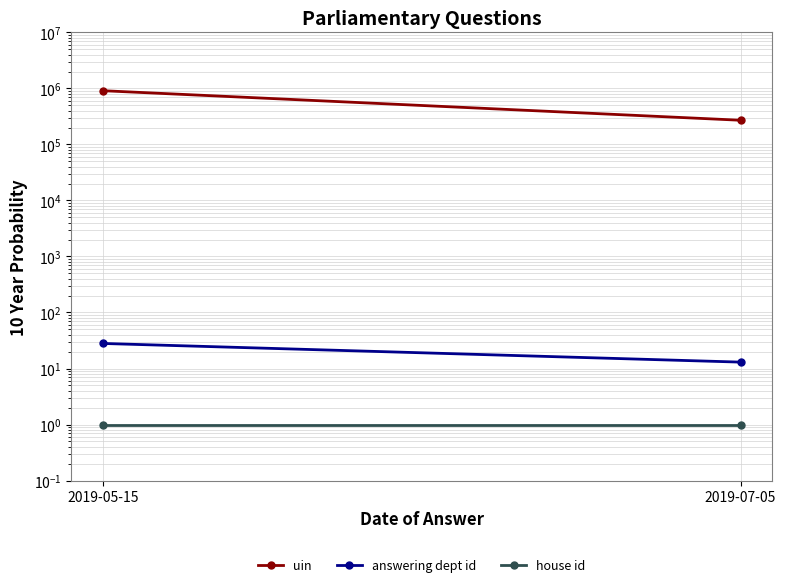

Reading left to right, list all the values displayed in this chart.

uin: 2019-05-15=910826.5	2019-07-05=270305.3
answering dept id: 2019-05-15=28.0	2019-07-05=13.0
house id: 2019-05-15=1.0	2019-07-05=1.0